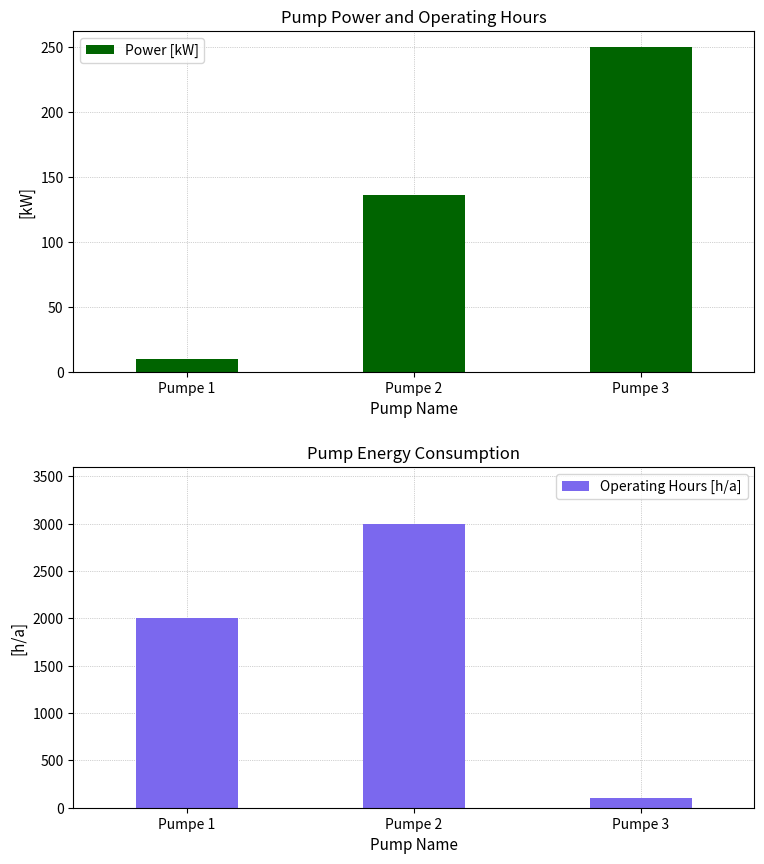

Which series has the largest range (max minus min)?

Operating Hours [h/a]